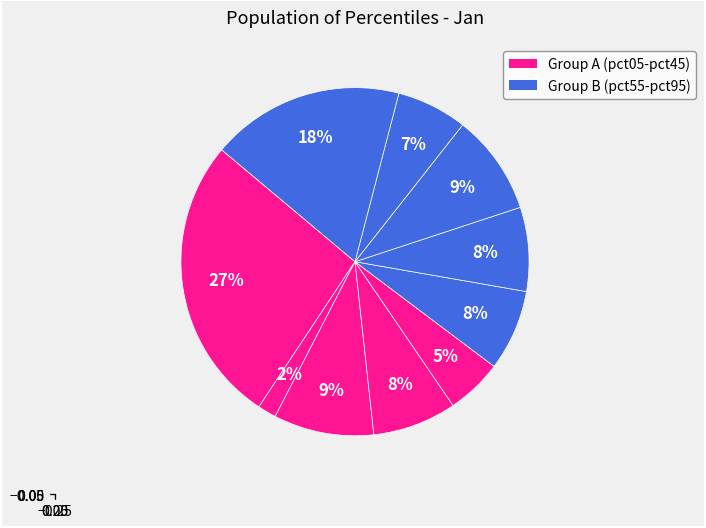

Does any single category account for the majority?

No